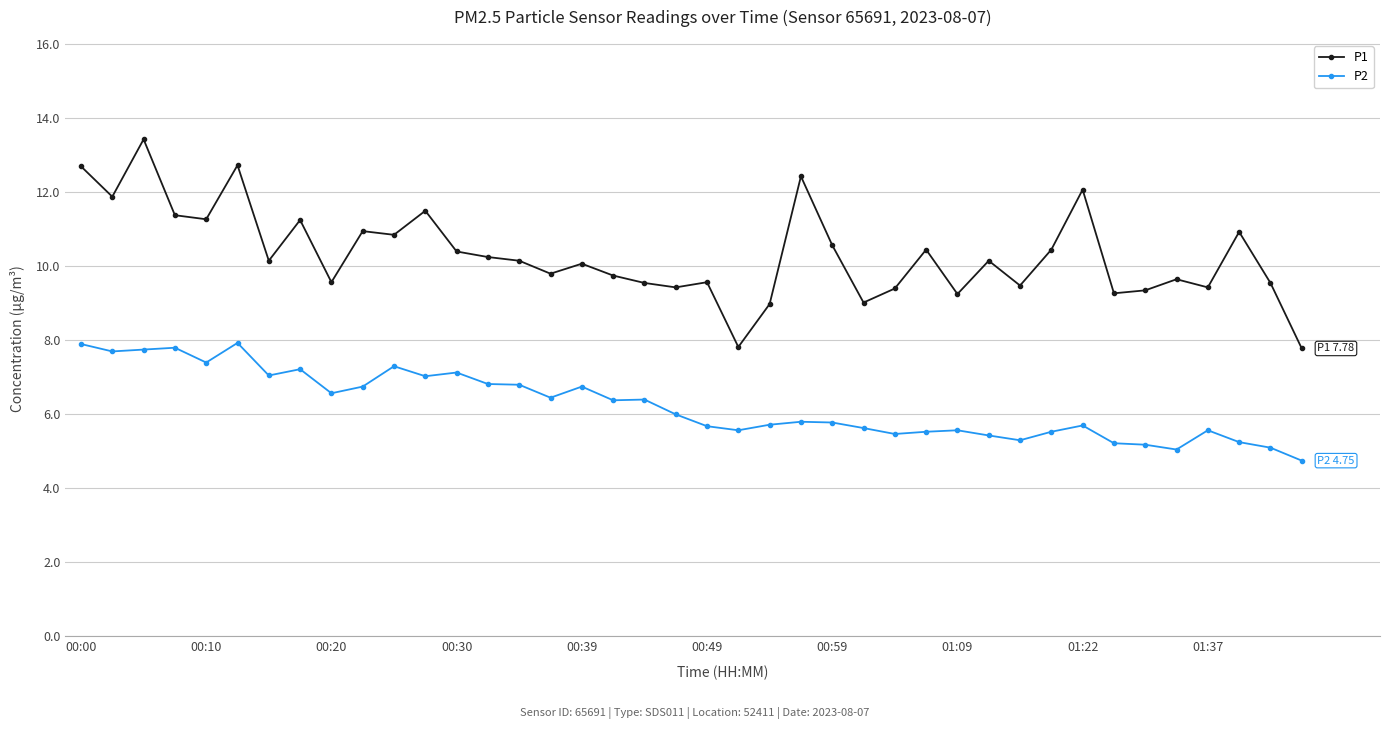

Which series has the widest spread of values?

P1